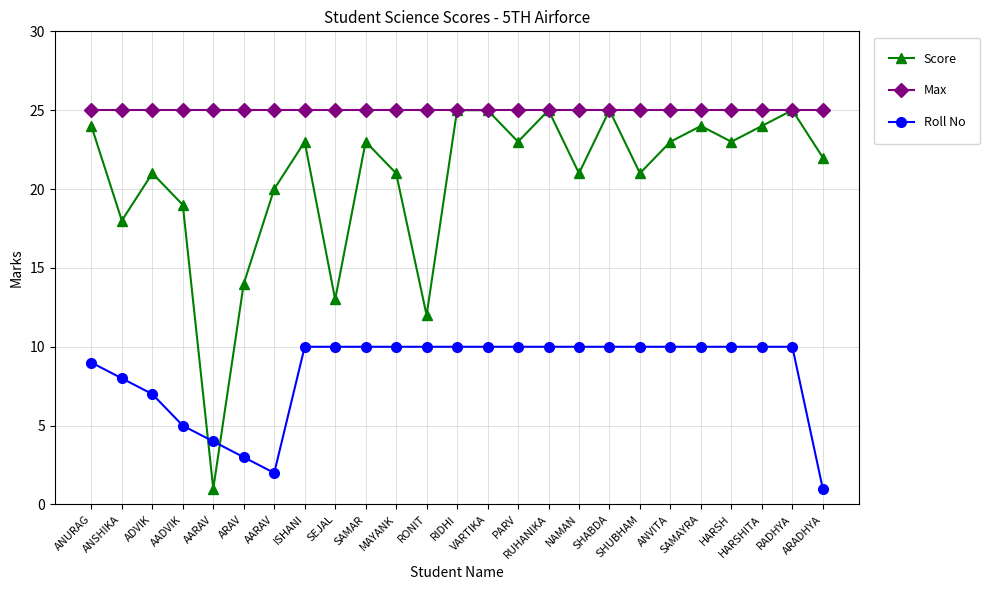

Rank the series by their average value, from highest to lowest.

Max, Score, Roll No